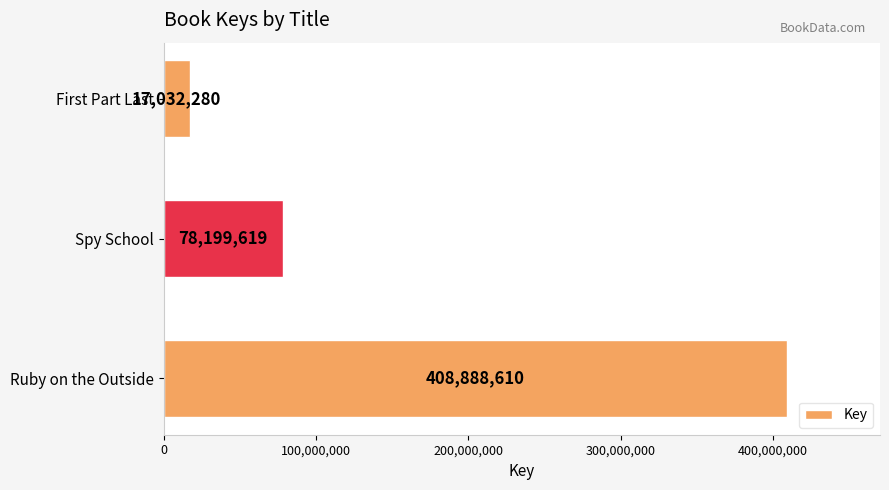

How many distinct data groups are displayed?

1